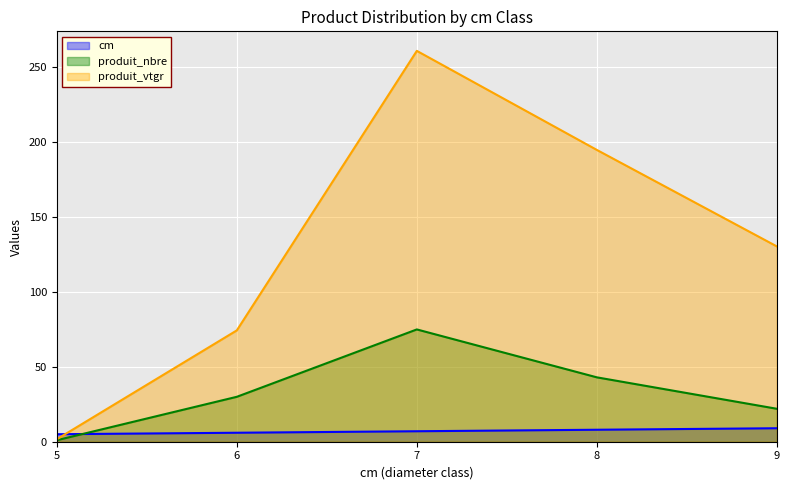

Read the produit_vtgr value at 6.

74.4